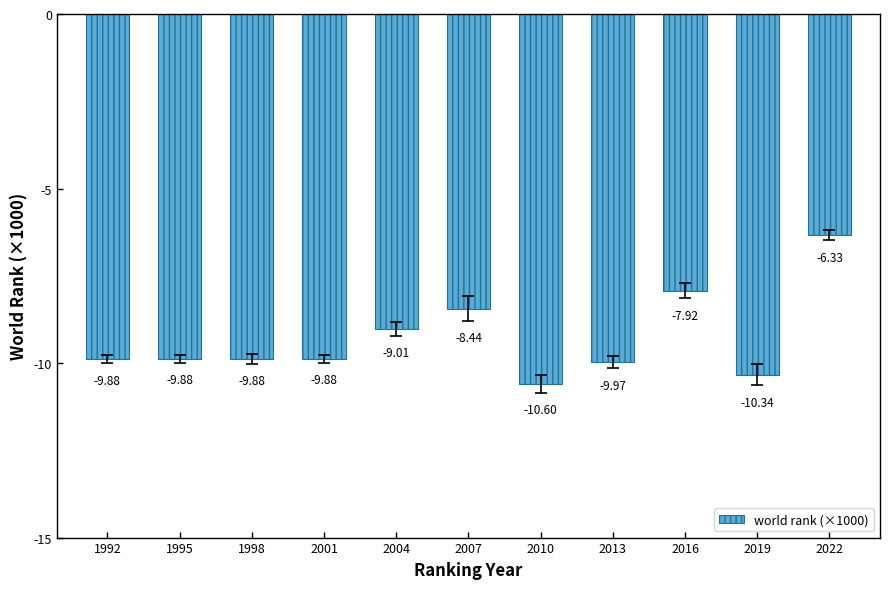

What is the minimum value shown in the chart?

-10.6